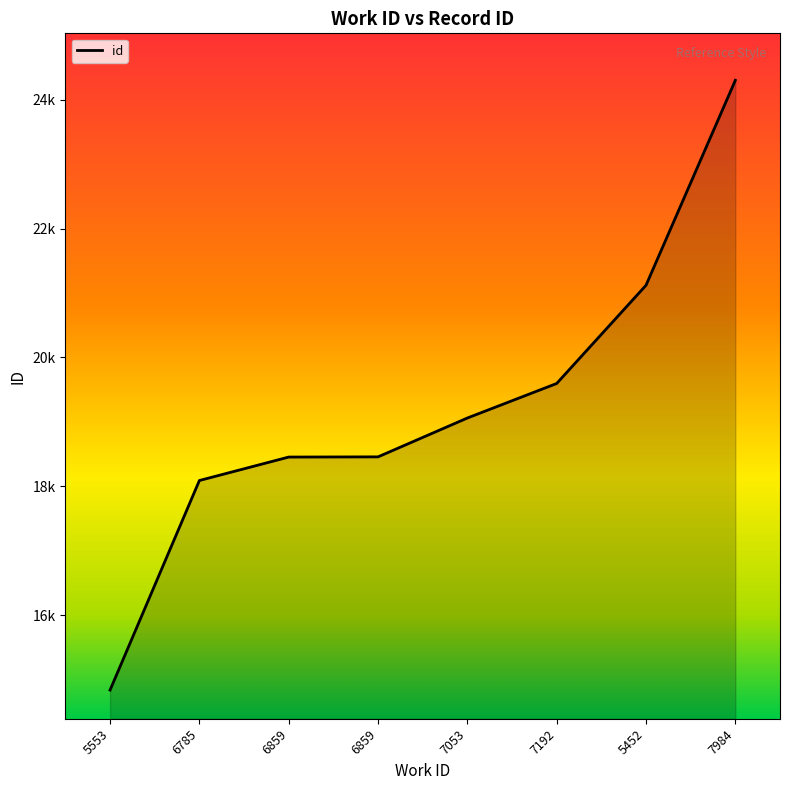

Reading right to left, what are all the values shown in this chart?

7984=24301	5452=21120	7192=19596	7053=19060	6859=18457	6859=18454	6785=18090	5553=14838